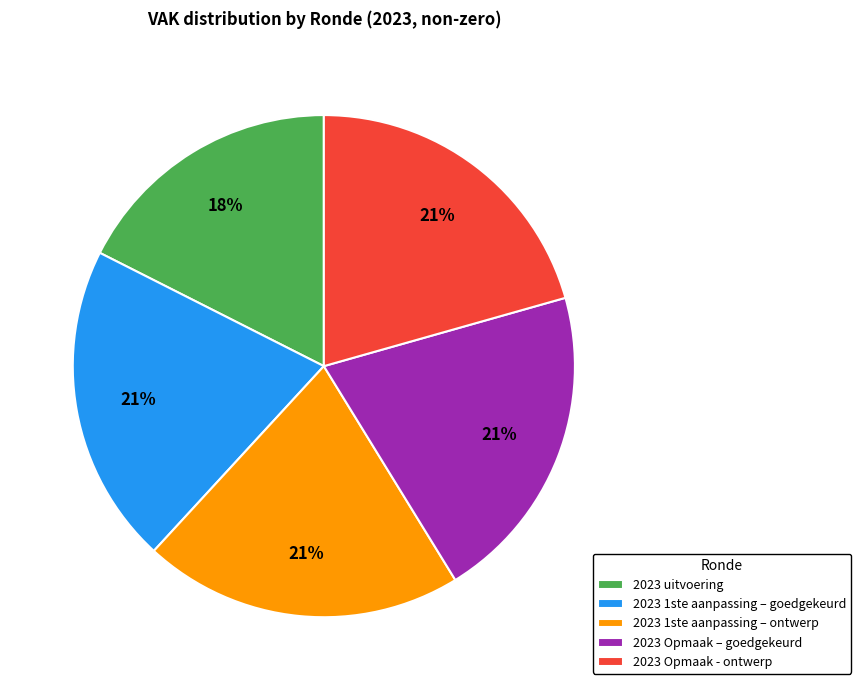

To the nearest percent, what percentage of the pie is 2023 Opmaak – goedgekeurd?

21%